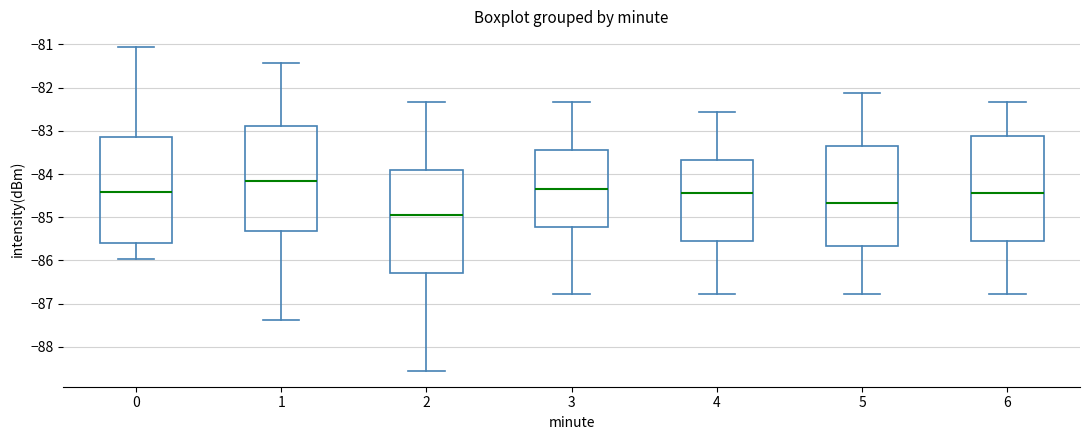

Which box has the lowest median line?

2